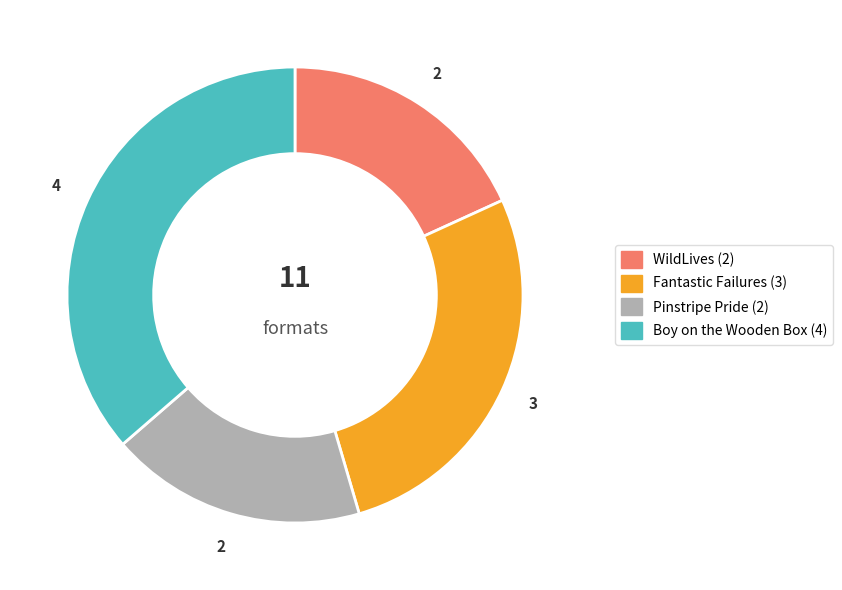

Is there a majority slice in this chart?

No